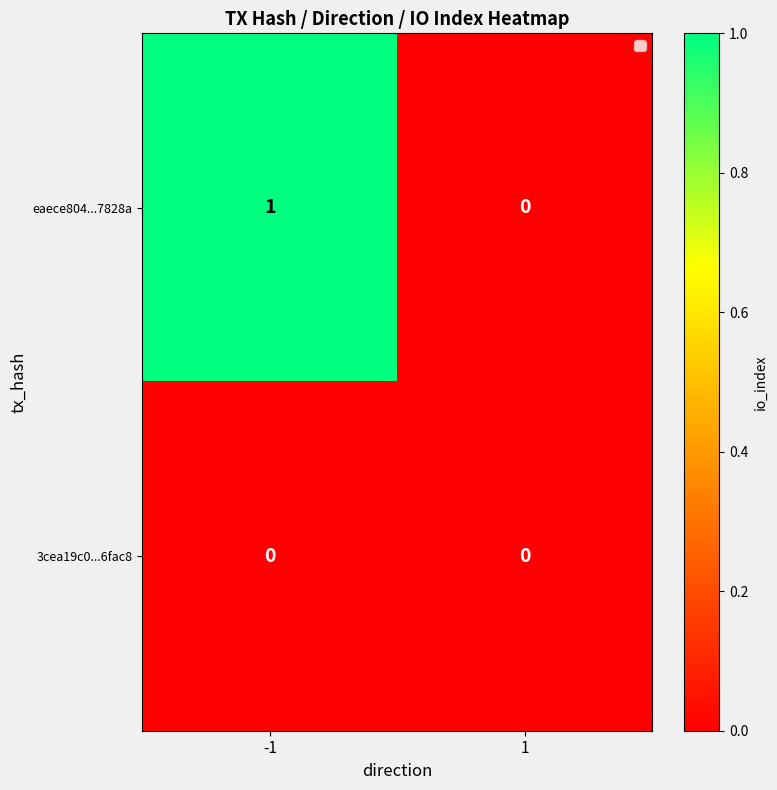

Between -1 and 1, which series saw the biggest shift?

eaece804...7828a